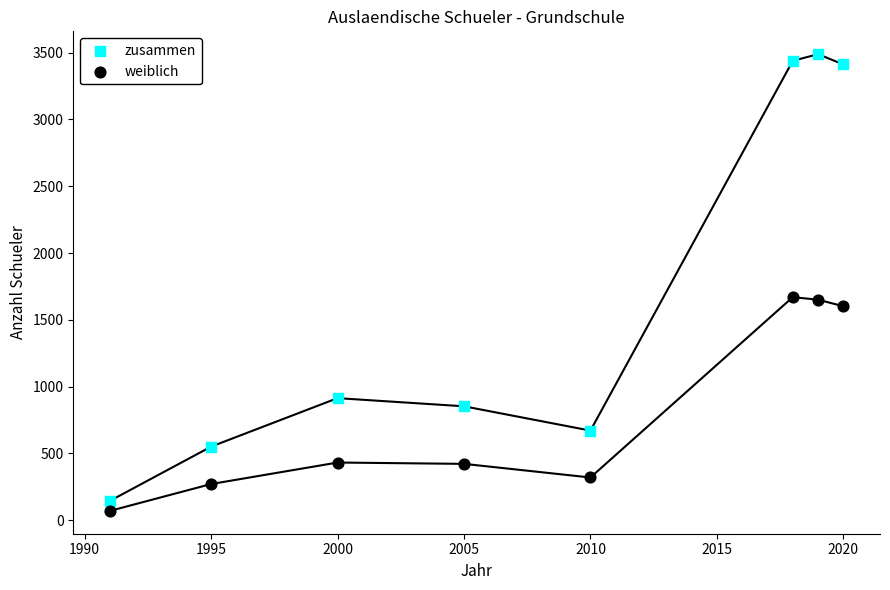

Across all data points, what is the range of X values (max minus min)?

29